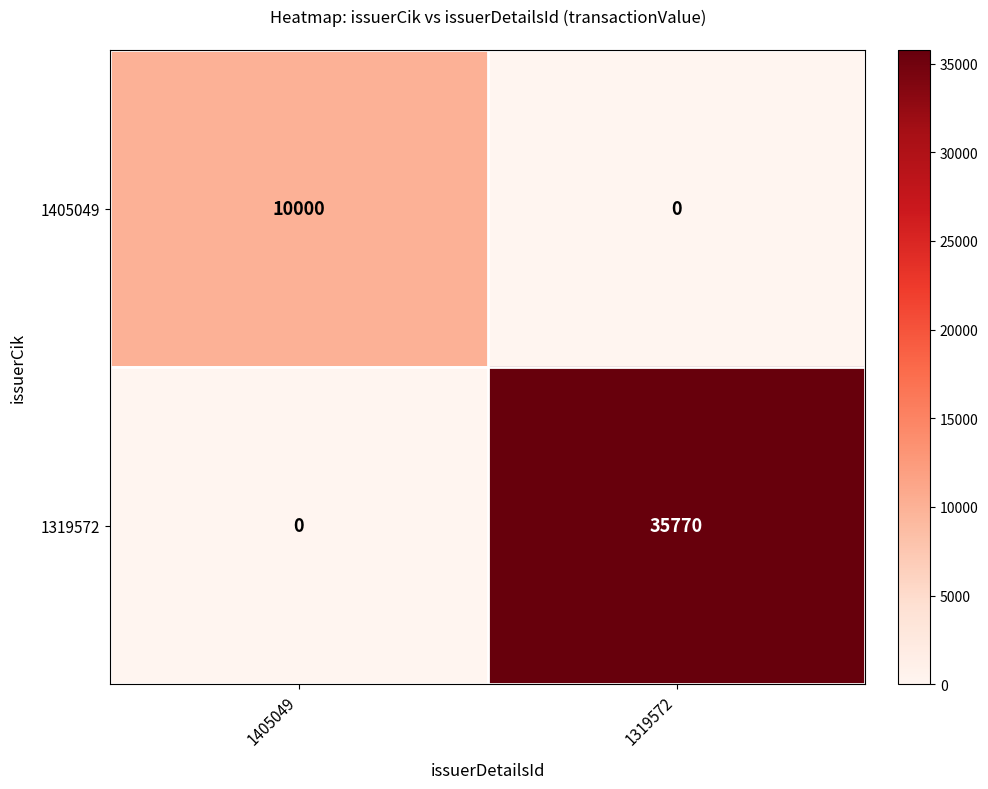

At which label is 1319572 closest to 17885?

1405049